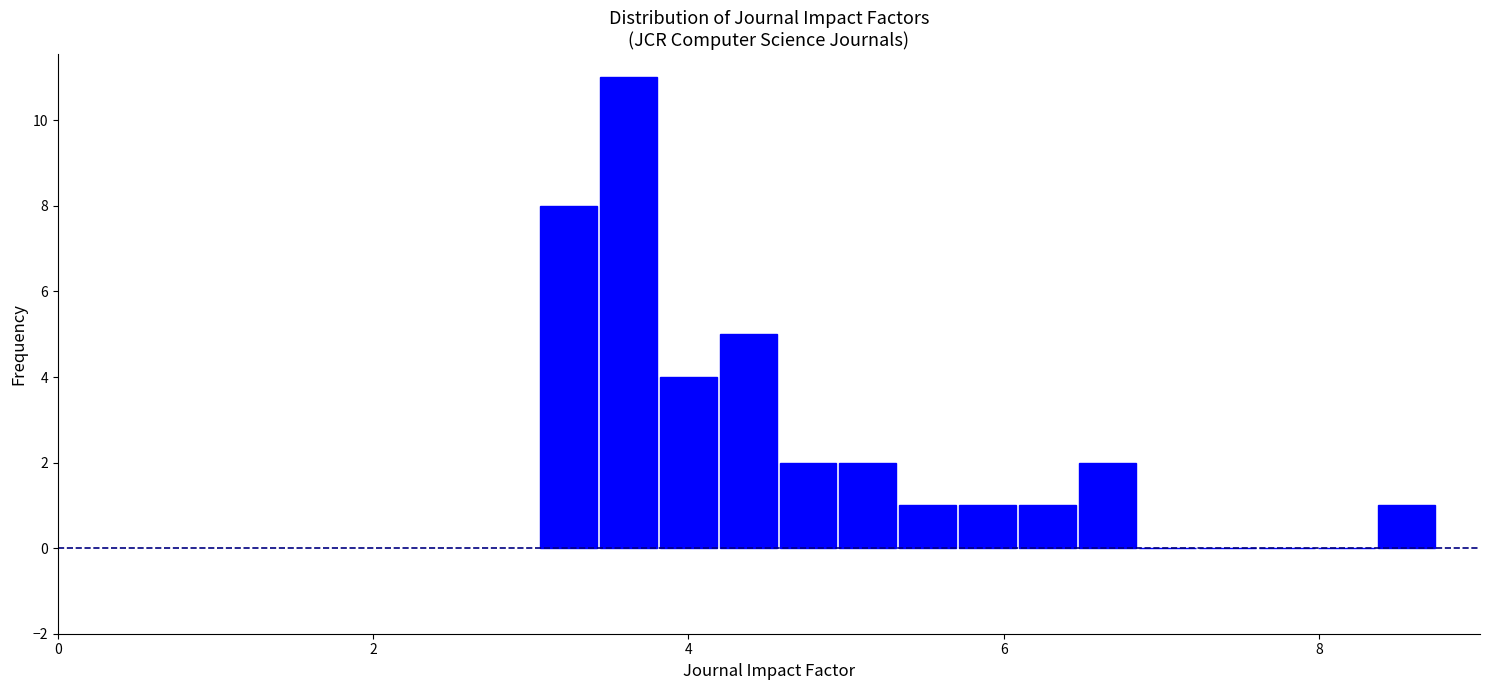

Read against the x-axis, roughly where is the centre of the tallest bar?

3.6